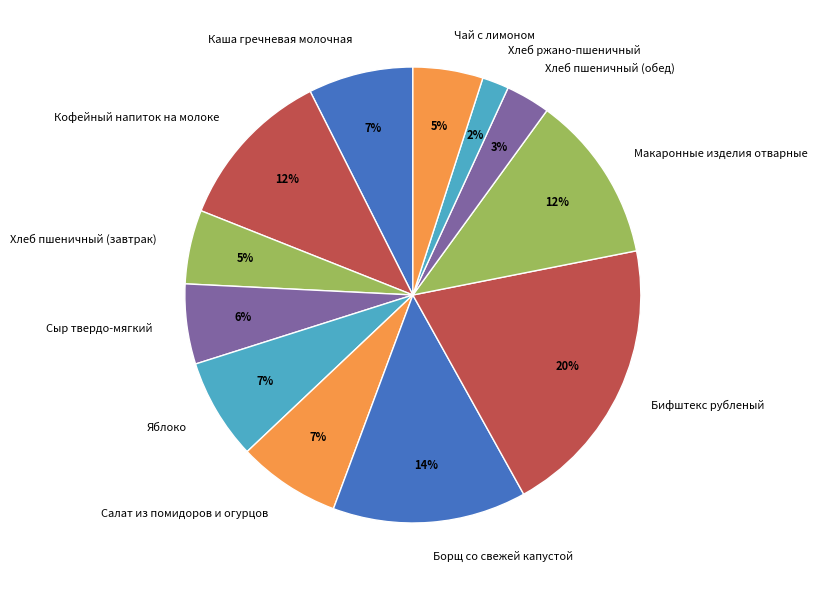

Which category has the smallest portion of the pie?

Хлеб ржано-пшеничный